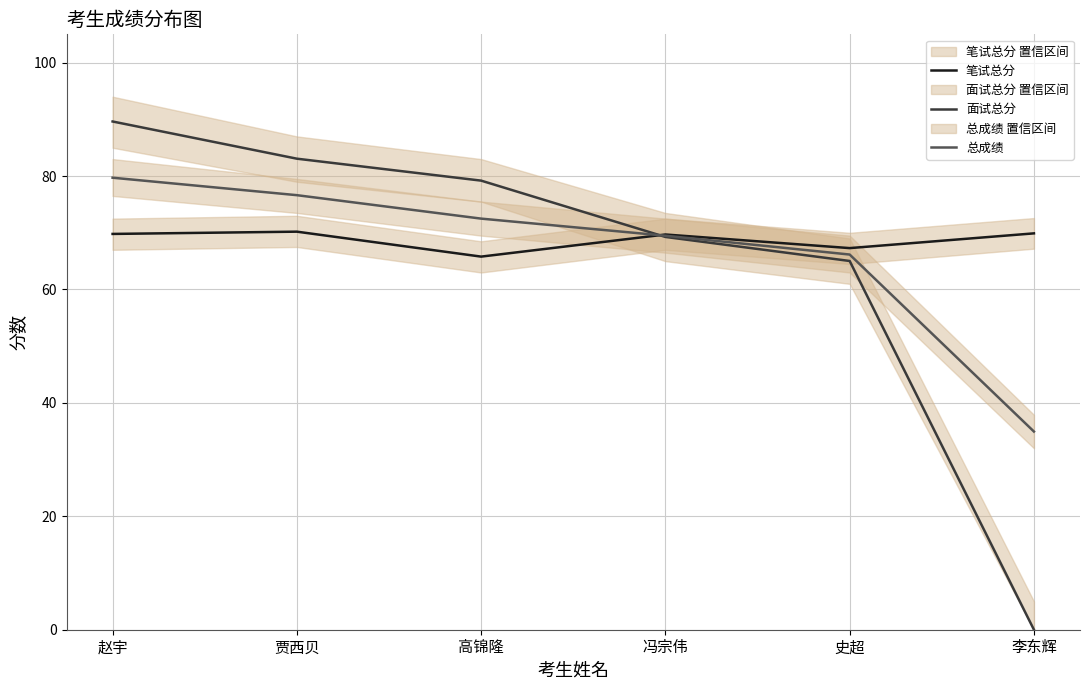

How many values in the 笔试总分 series are below 69?

2